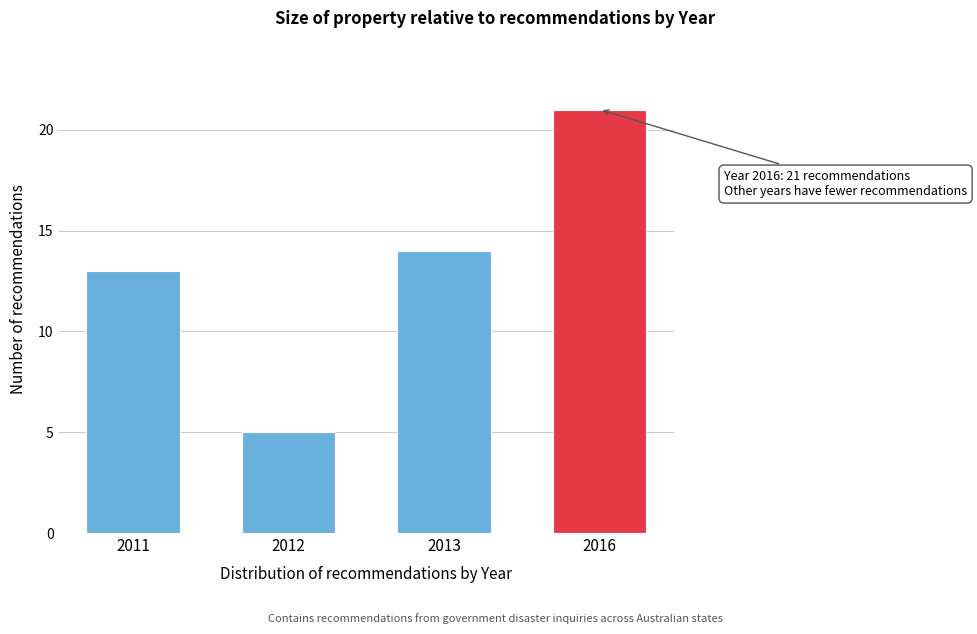

Reading left to right, transcribe all the data shown in this chart.

13	5	14	21